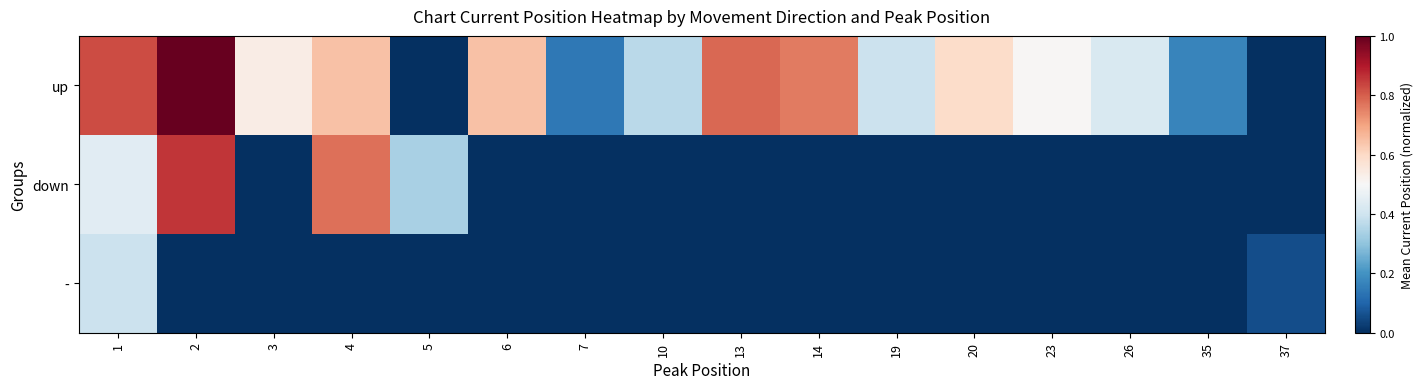

Rank the series at 4 from lowest to highest value.

-, up, down